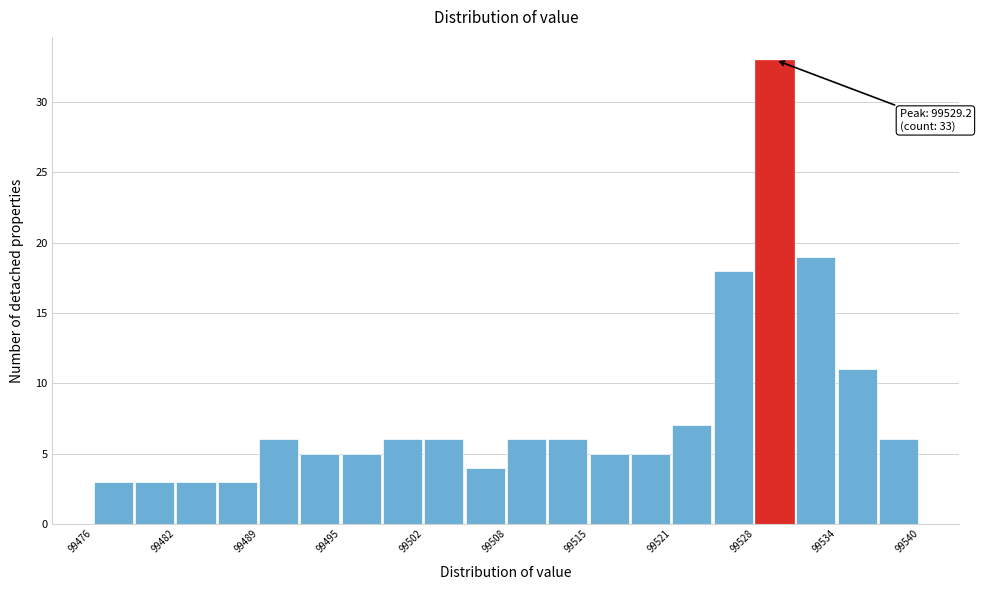

Around what value on the x-axis is the tallest bar? Give the approximate position of its centre, as read against the axis.

99529